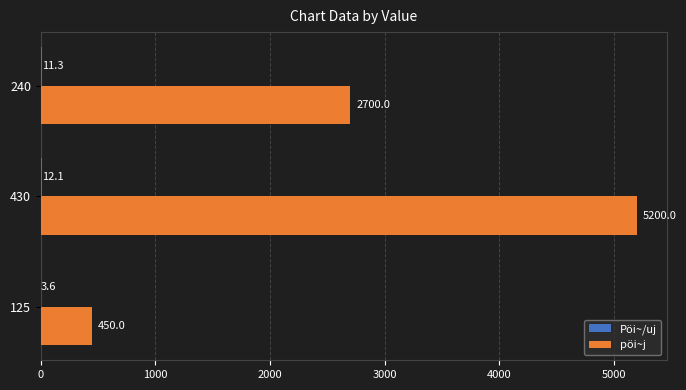

Where is pöi~j nearest to the value 2825?

240